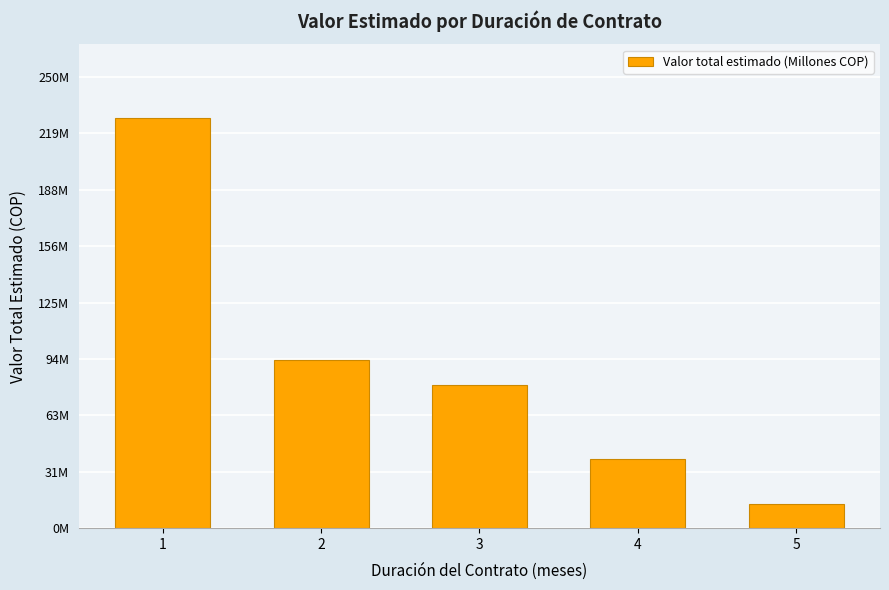

What is the smallest value displayed?

13.5